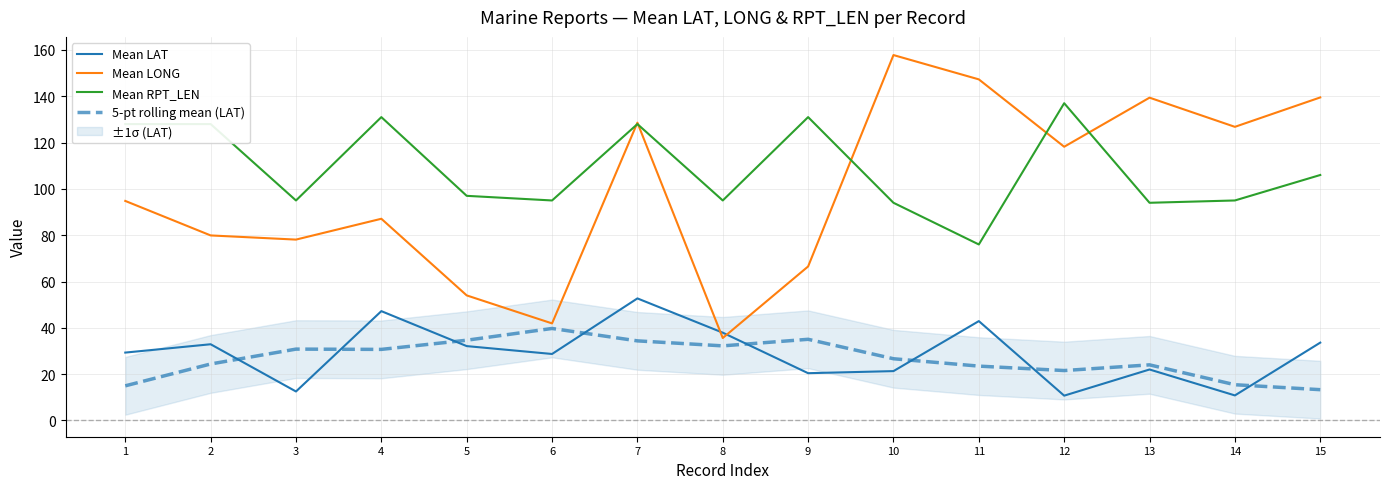

True or false: Mean LAT and Mean RPT_LEN cross at least once.

False